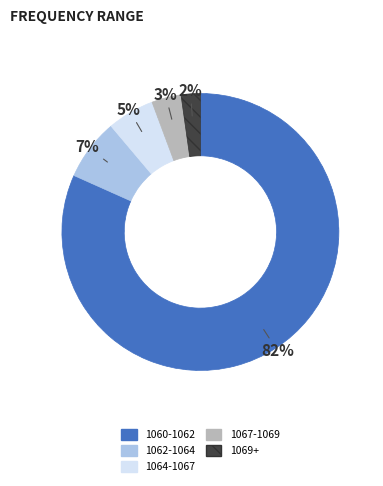

How many segments does this pie chart have?

5